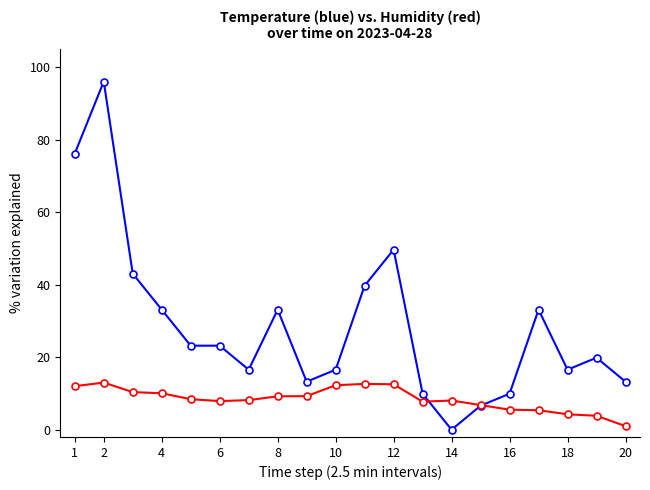

What is the maximum value shown in the chart?

96.0